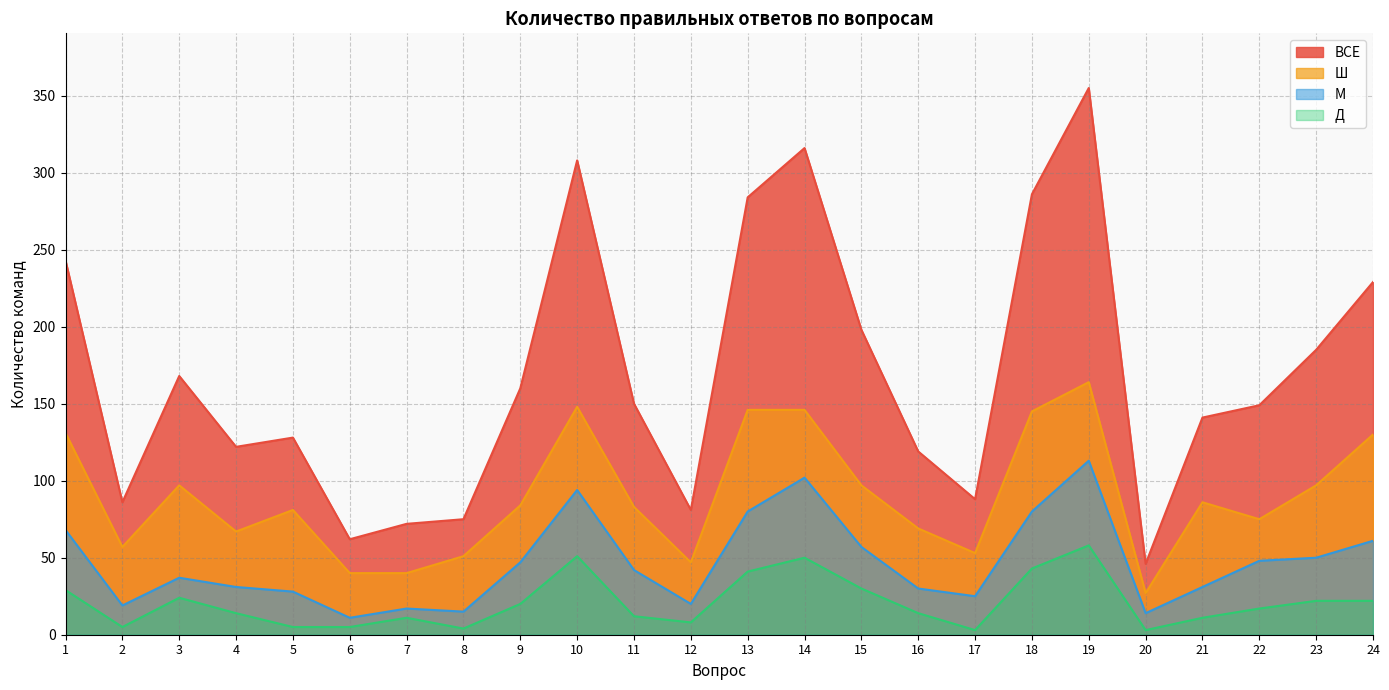

In Ш, how many points are lower than both neighbors (excluding endpoints)?

6